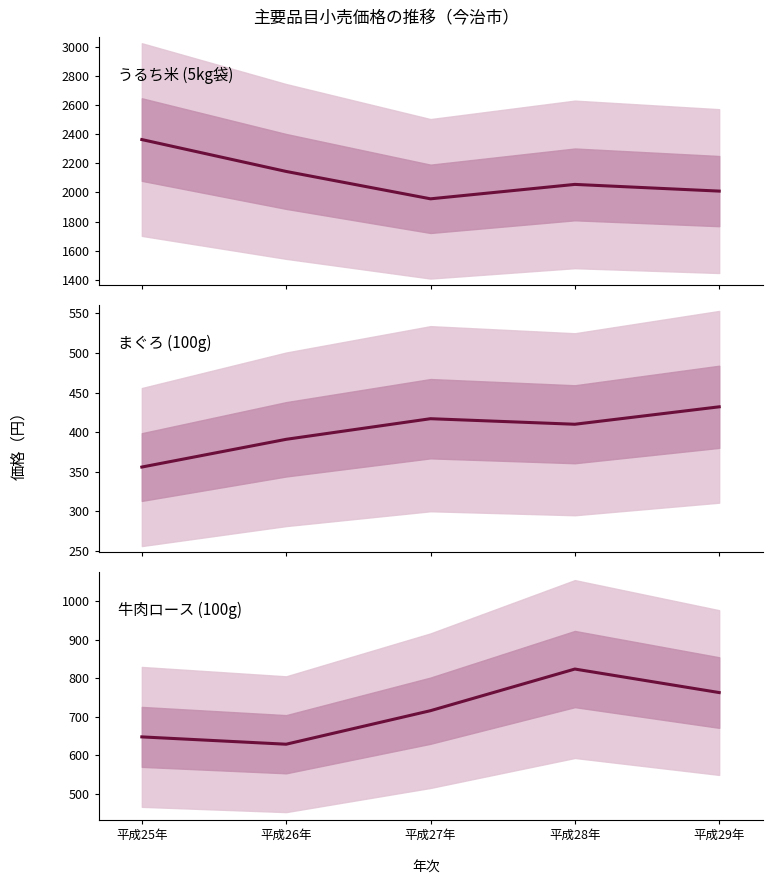

Where is the first local minimum for 牛肉(ロース)?

平成26年